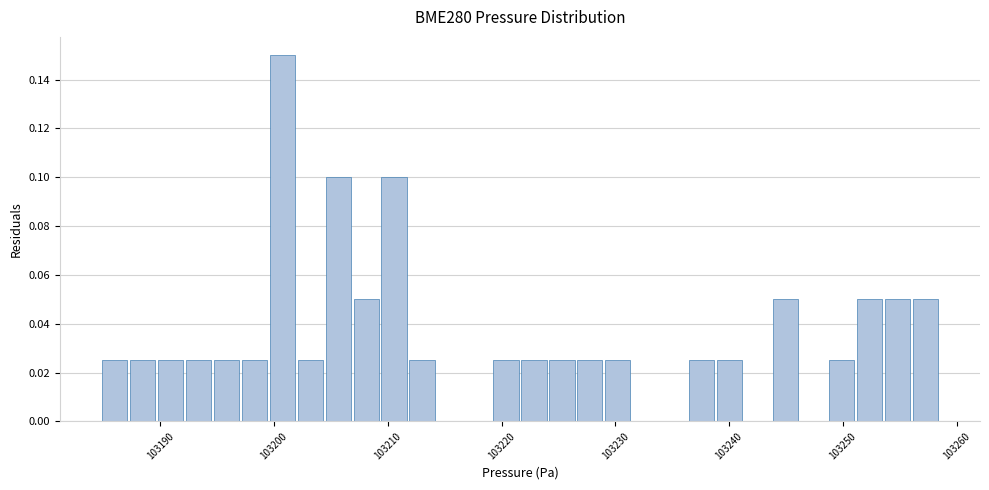

Read against the x-axis, roughly where is the centre of the tallest bar?

103201